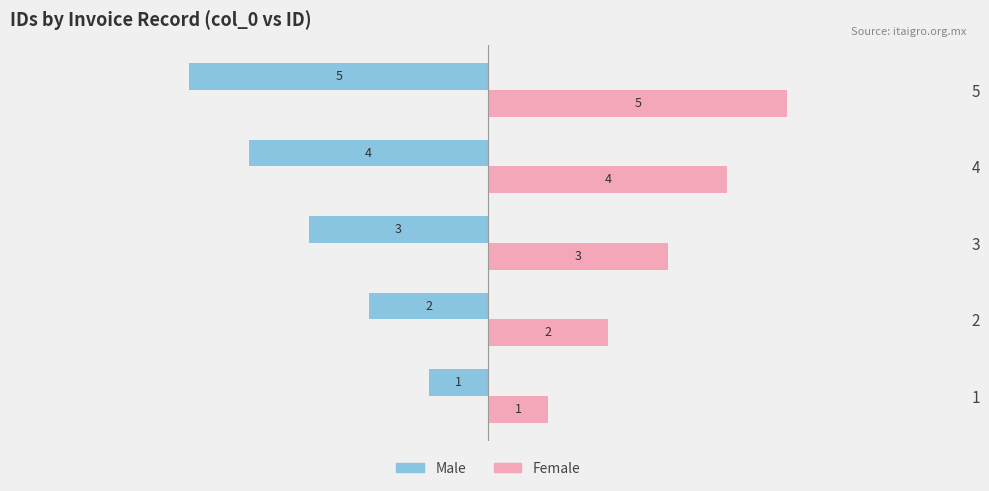

At which label is Male closest to -3?

3